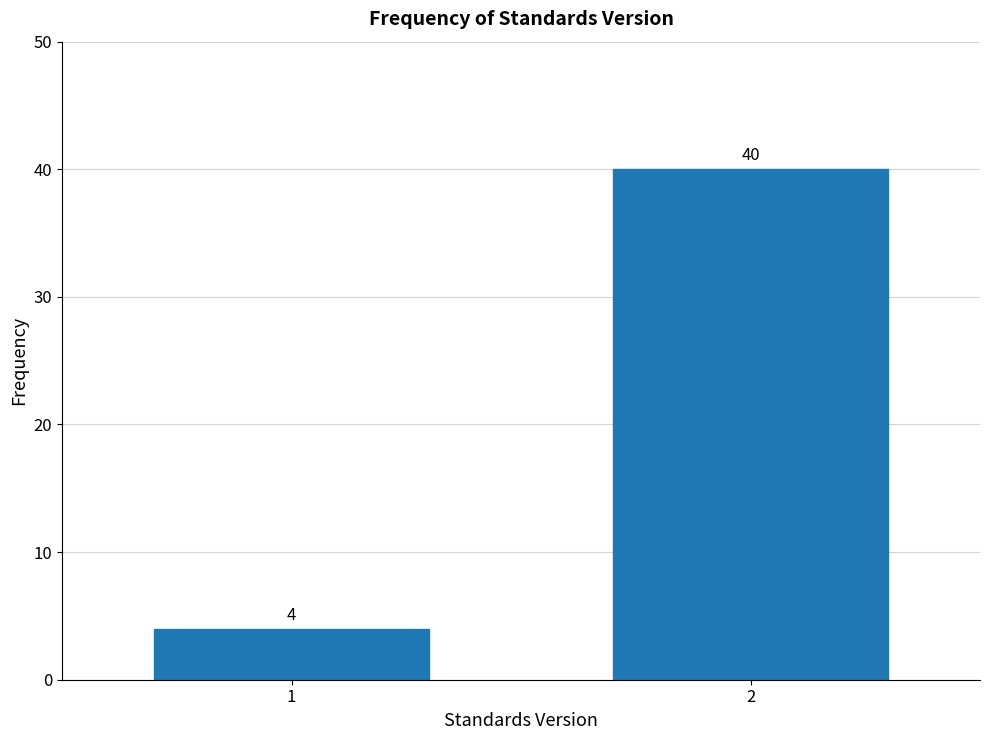

Reading left to right, what are all the values shown in this chart?

4	40